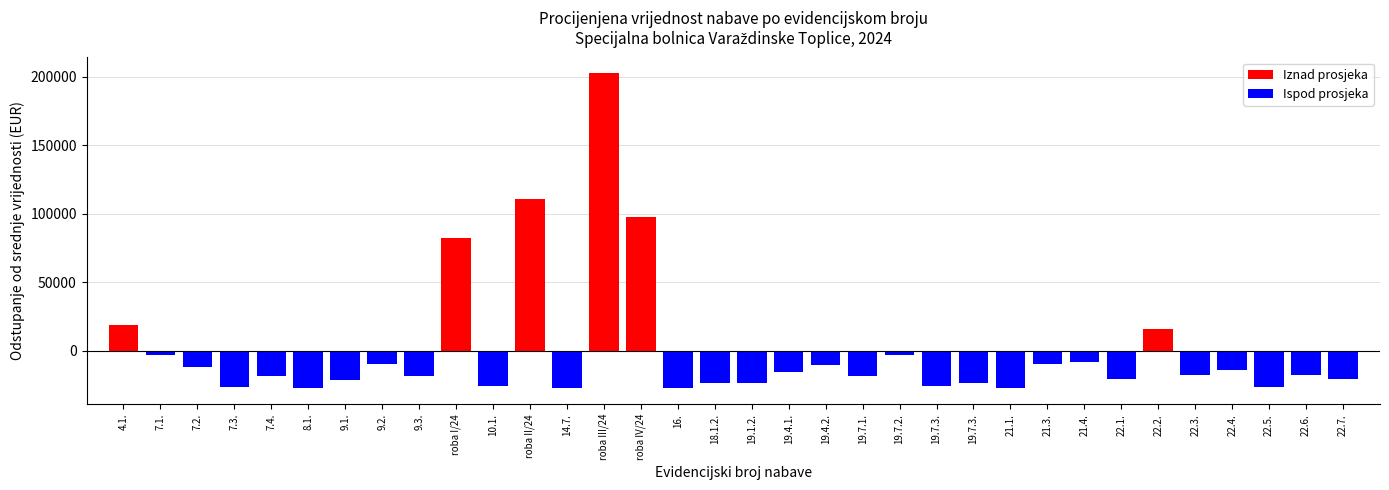

What is the value of the 34th bar from the left?

-20980